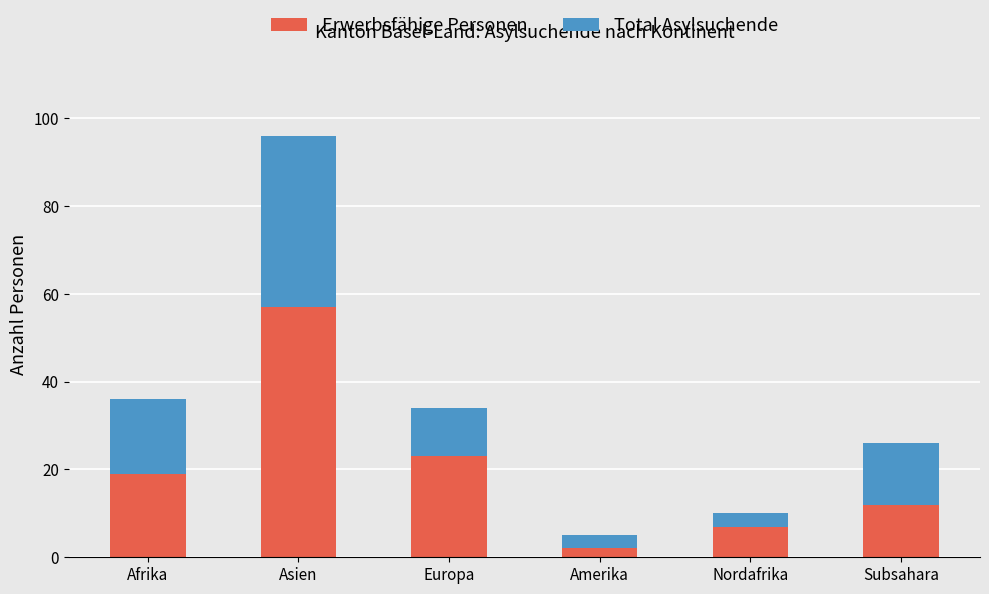

At which label does Erwerbsfähige Personen reach its peak?

Asien